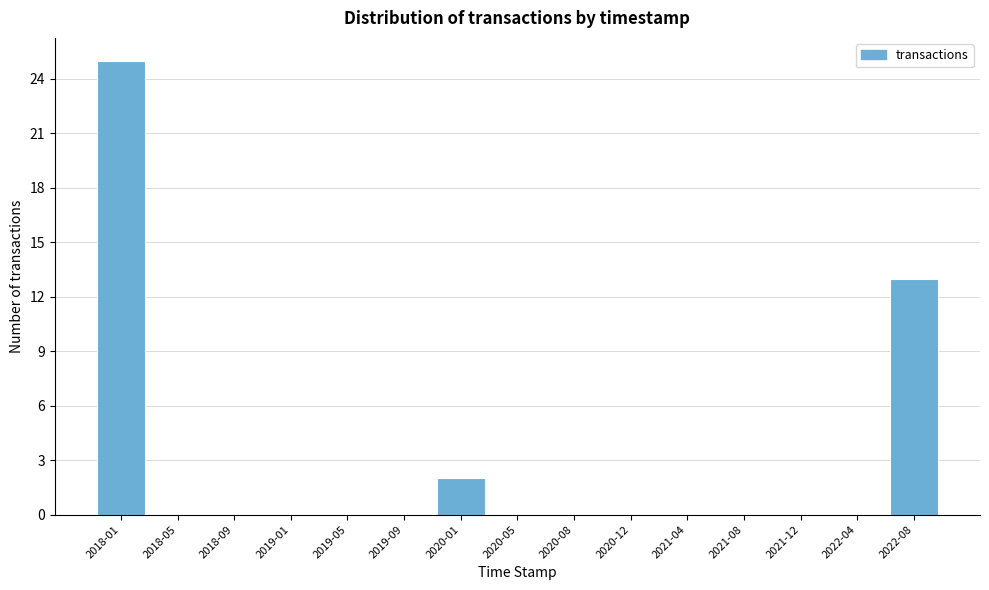

Reading right to left, extract all data points from this chart.

2022-08=13	2022-04=0	2021-12=0	2021-08=0	2021-04=0	2020-12=0	2020-08=0	2020-05=0	2020-01=2	2019-09=0	2019-05=0	2019-01=0	2018-09=0	2018-05=0	2018-01=25